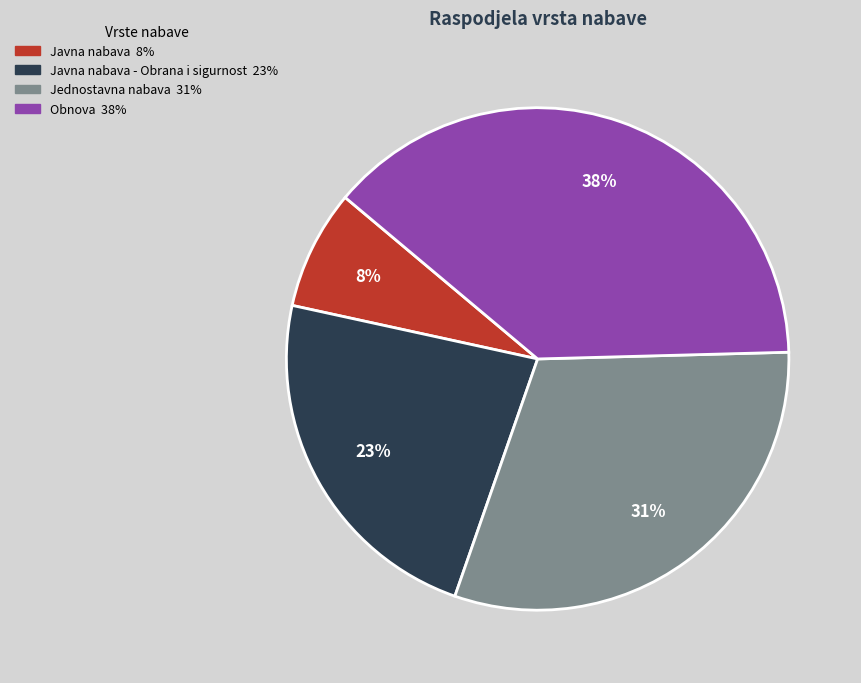

Does any single category account for the majority?

No